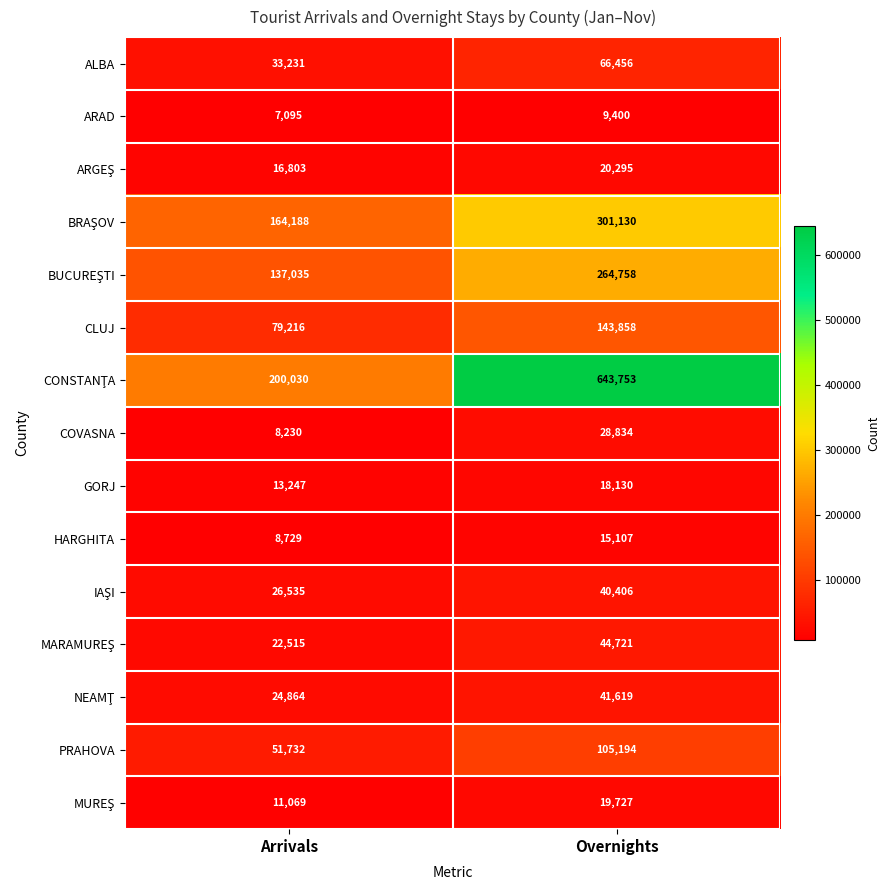

How many categories are shown in the chart?

2